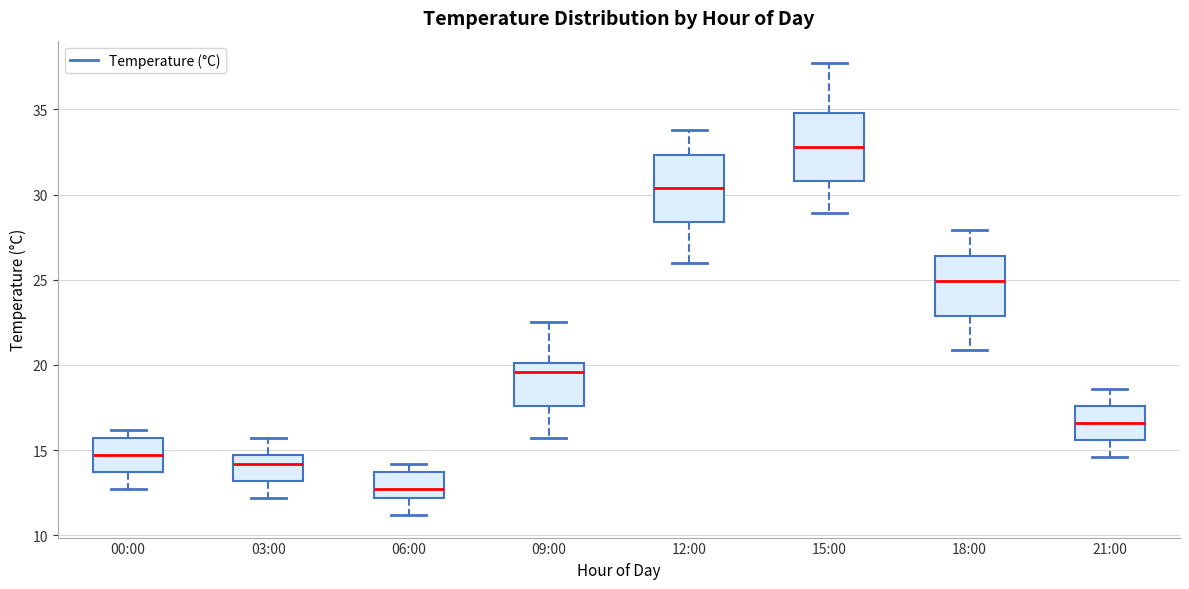

Reading left to right, transcribe this box plot: for each box, give where its median line is, the range the box spans, and where its two whiskers end, as read against the y-axis. The values are not printed on the chart, so give them approximately, as read against the axis.

00:00: median 14.5, box 13.5 to 15.5, whiskers 12.5 to 16.0
03:00: median 14.0, box 13.0 to 14.5, whiskers 12.0 to 15.5
06:00: median 12.5, box 12.0 to 13.5, whiskers 11.0 to 14.0
09:00: median 19.5, box 17.5 to 20.0, whiskers 15.5 to 22.5
12:00: median 30.5, box 28.5 to 32.5, whiskers 26.0 to 34.0
15:00: median 33.0, box 31.0 to 35.0, whiskers 29.0 to 37.5
18:00: median 25.0, box 23.0 to 26.5, whiskers 21.0 to 28.0
21:00: median 16.5, box 15.5 to 17.5, whiskers 14.5 to 18.5